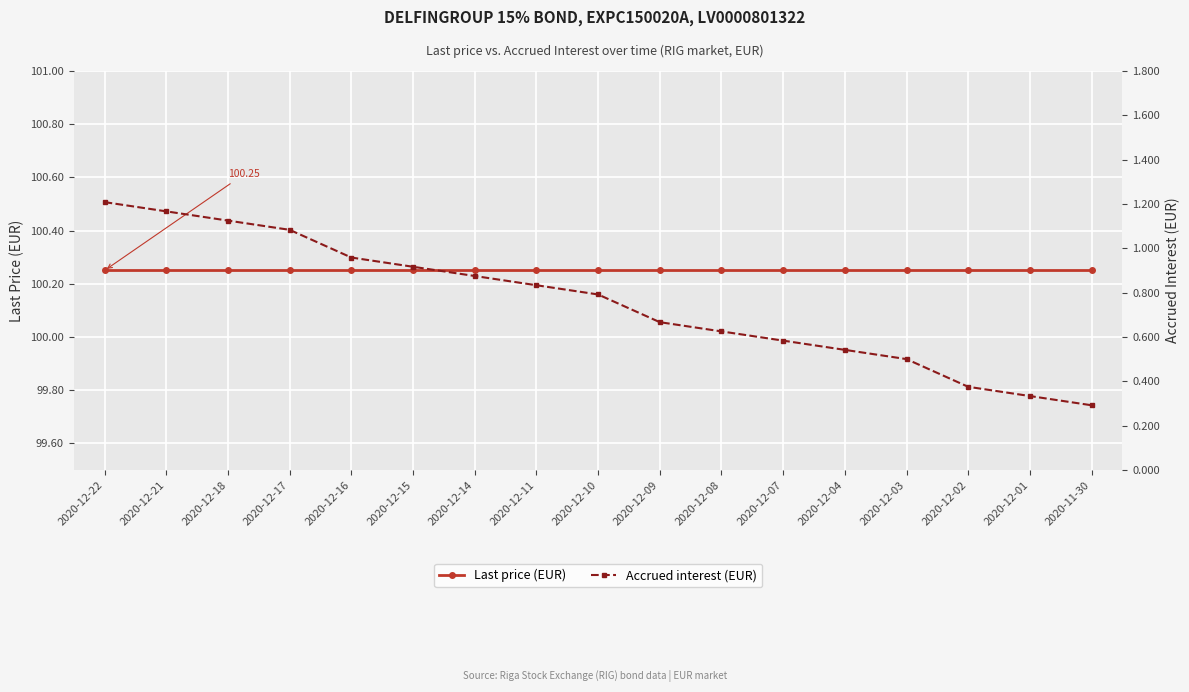

How many lines are shown in the chart?

2